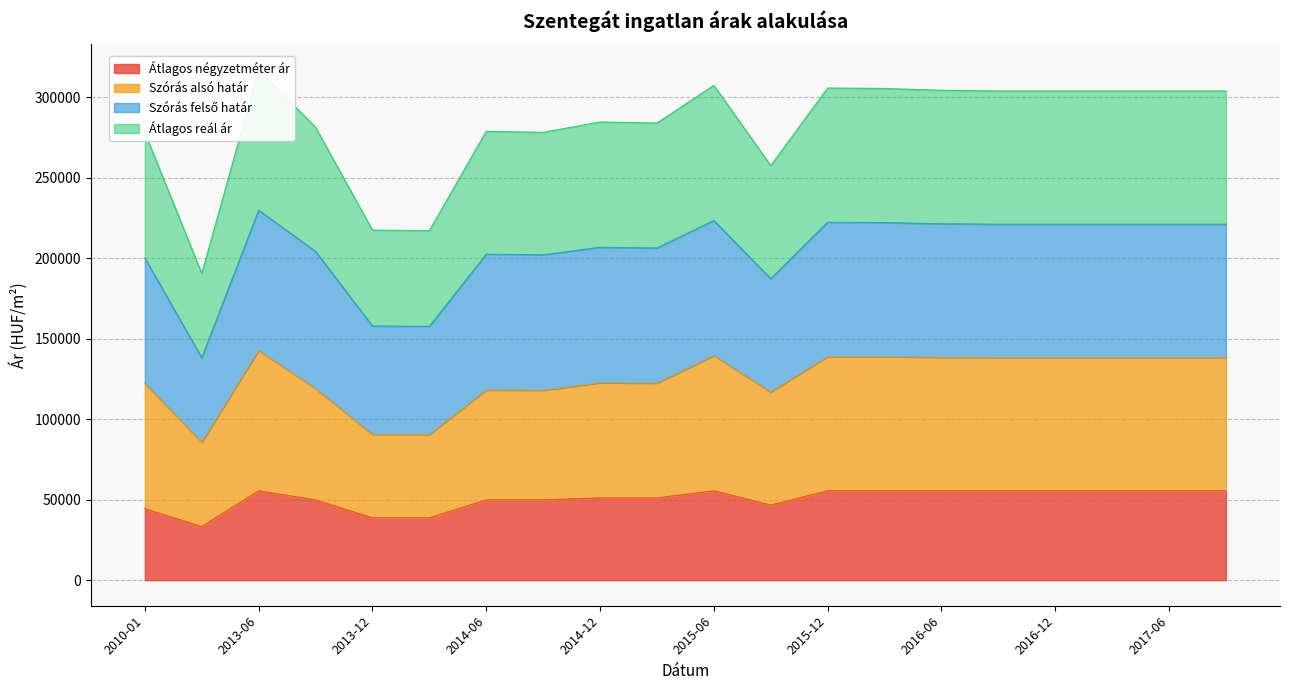

True or false: Szórás alsó határ and Átlagos négyzetméter ár intersect in this chart.

False